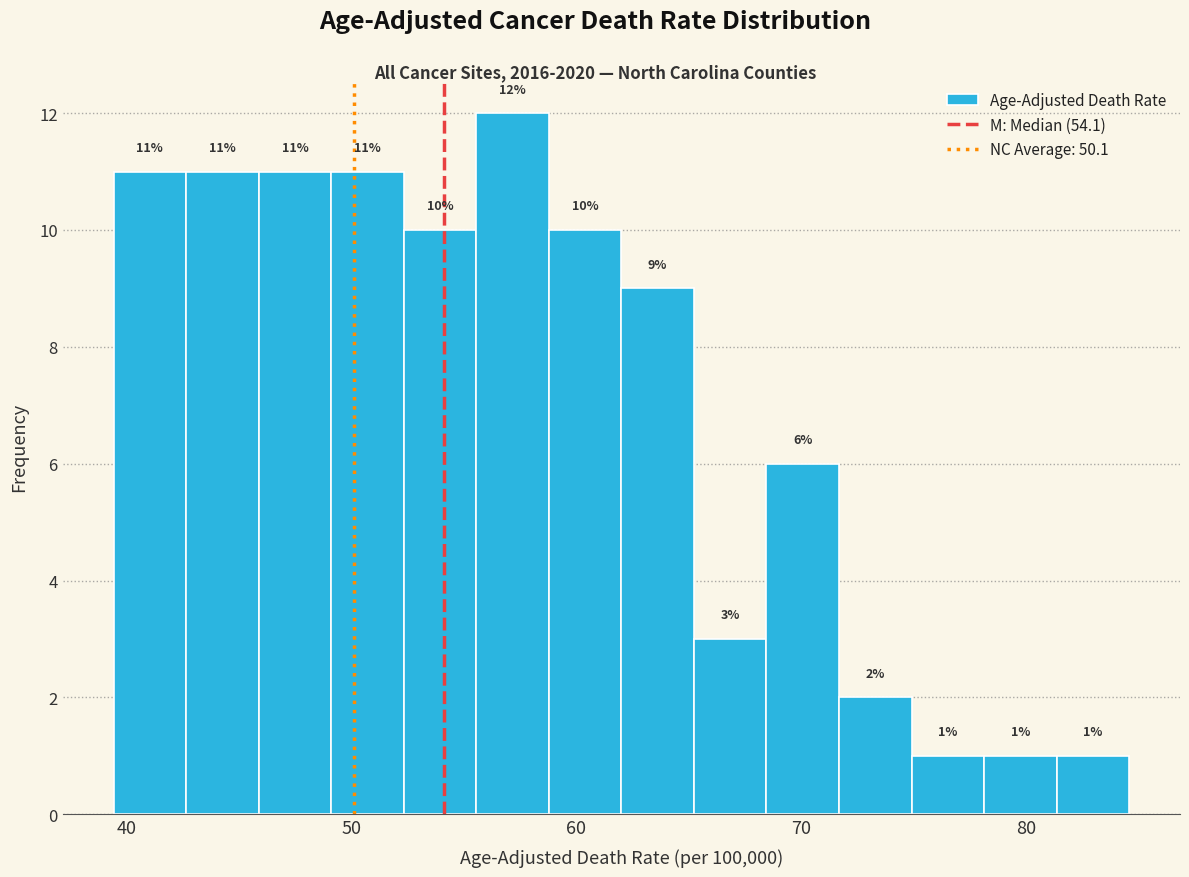

Read against the x-axis, roughly where is the centre of the tallest bar?

57